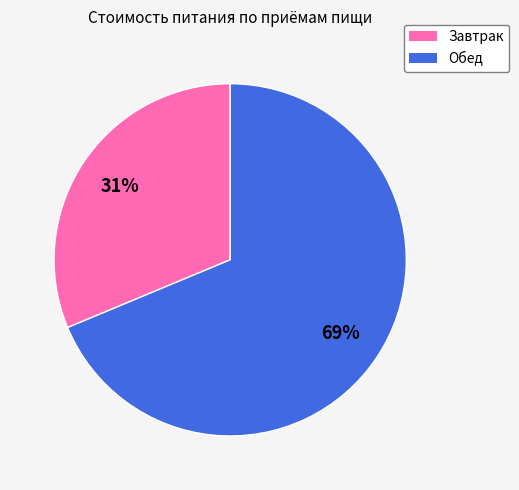

To the nearest percent, what portion does Завтрак represent?

31%